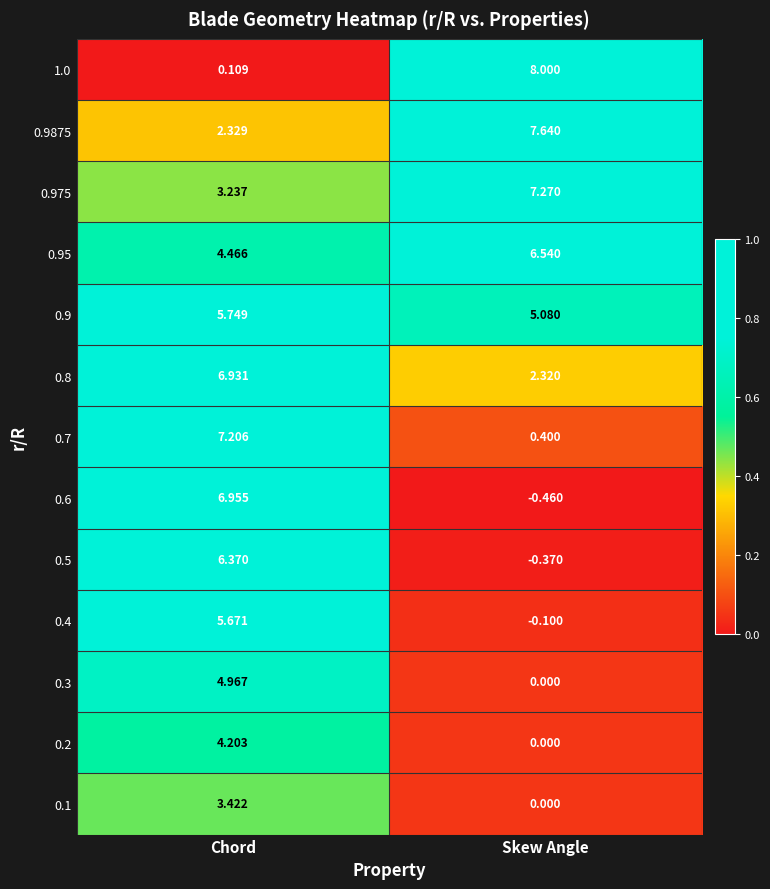

At how many categories does at least one series exceed 0?

2